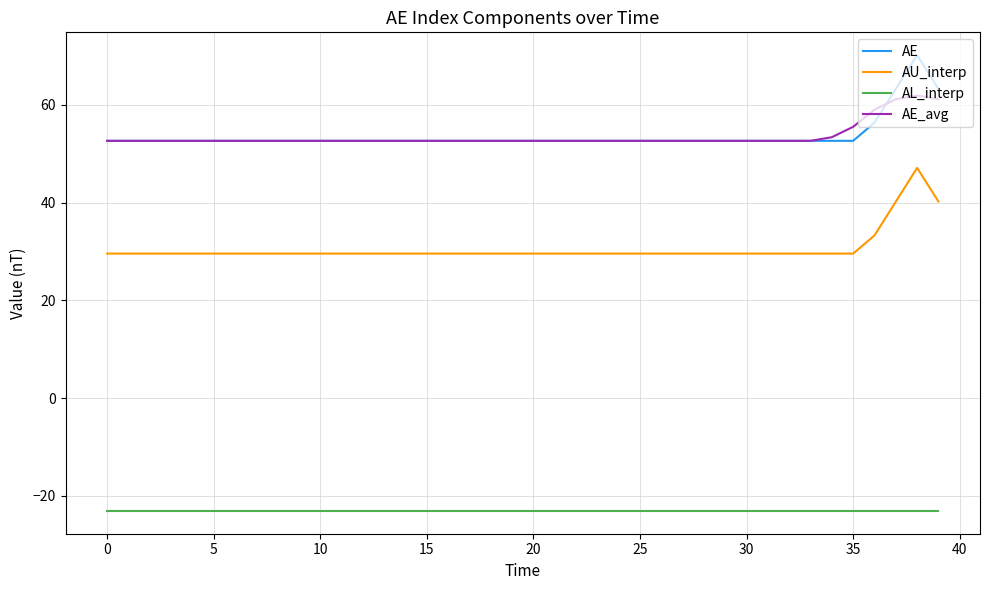

True or false: AU_interp and AL_interp cross at least once.

False